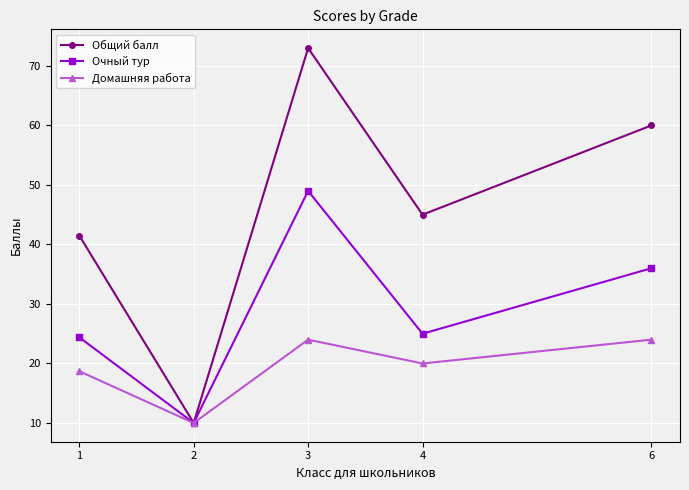

How many distinct data groups are displayed?

3